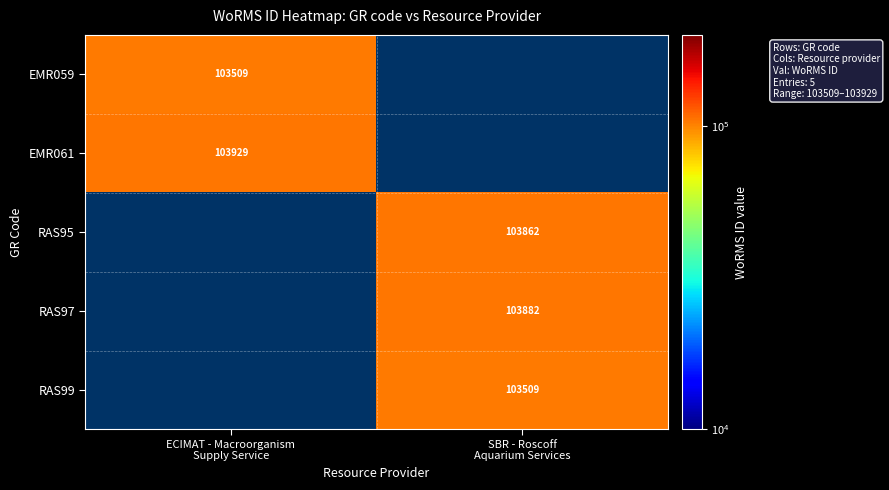

How many values in RAS99 are above zero?

1